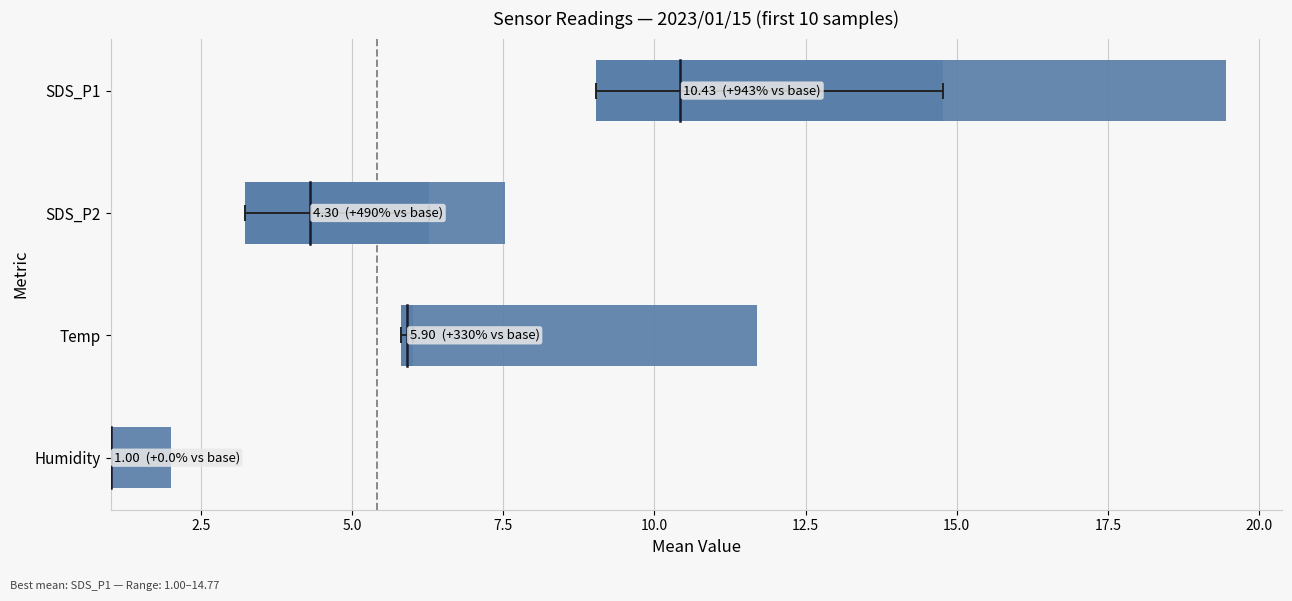

True or false: the data shows 1.0 at 0.0.

True